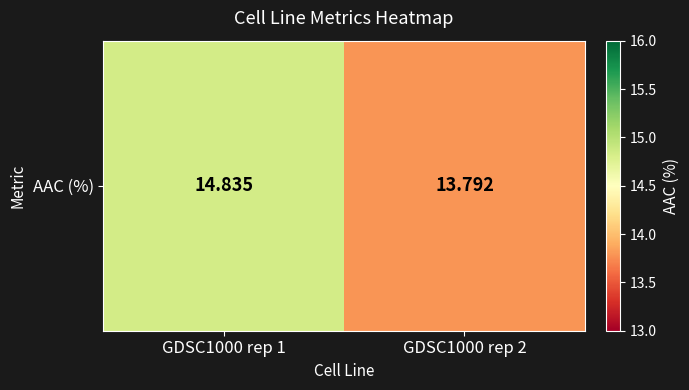

What is the change in value from GDSC1000 rep 1 to GDSC1000 rep 2?

-1.0